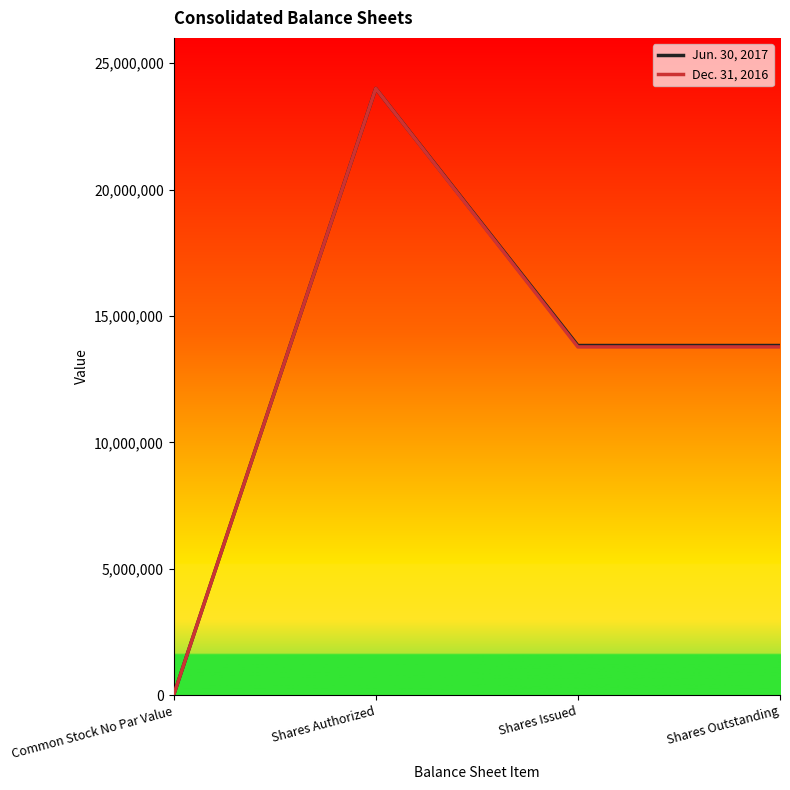

At how many categories does at least one series exceed 10247319?

3